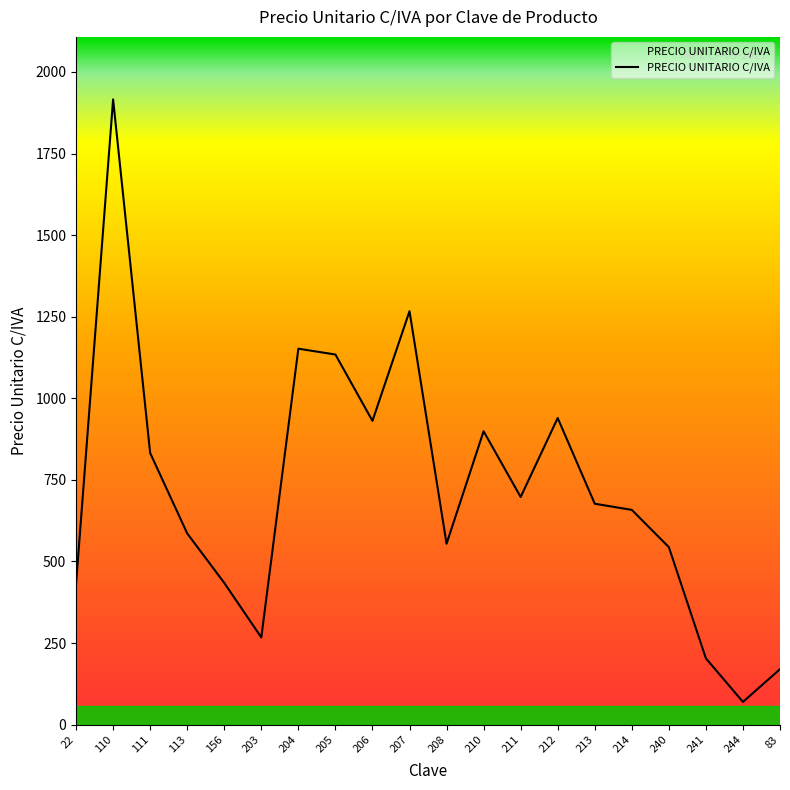

How many values are below 676?

10